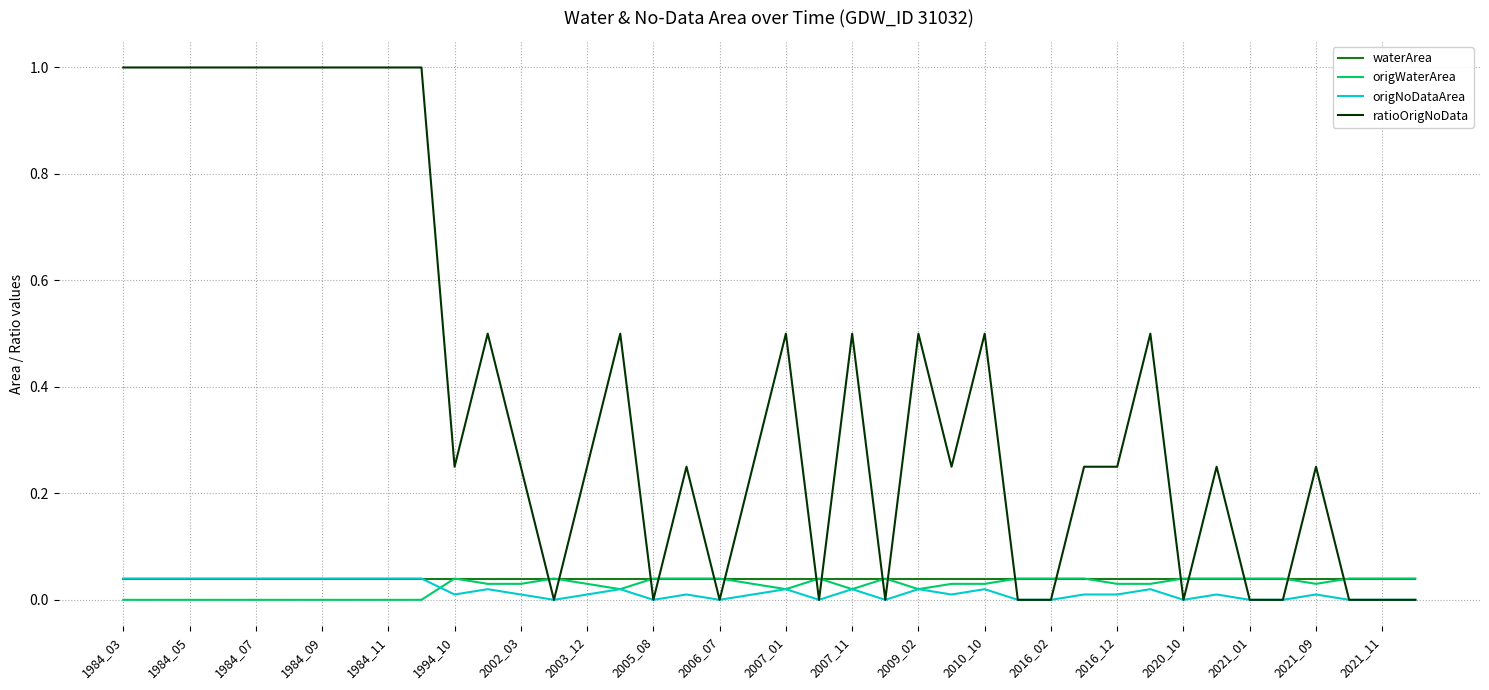

What is the greatest value displayed?

1.0